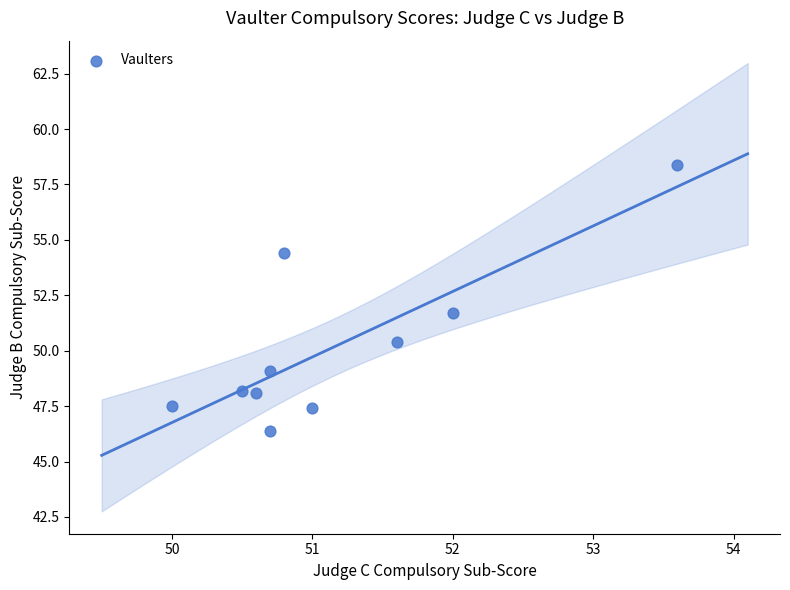

What Y value in the scatter plot is closest to 52?

51.7